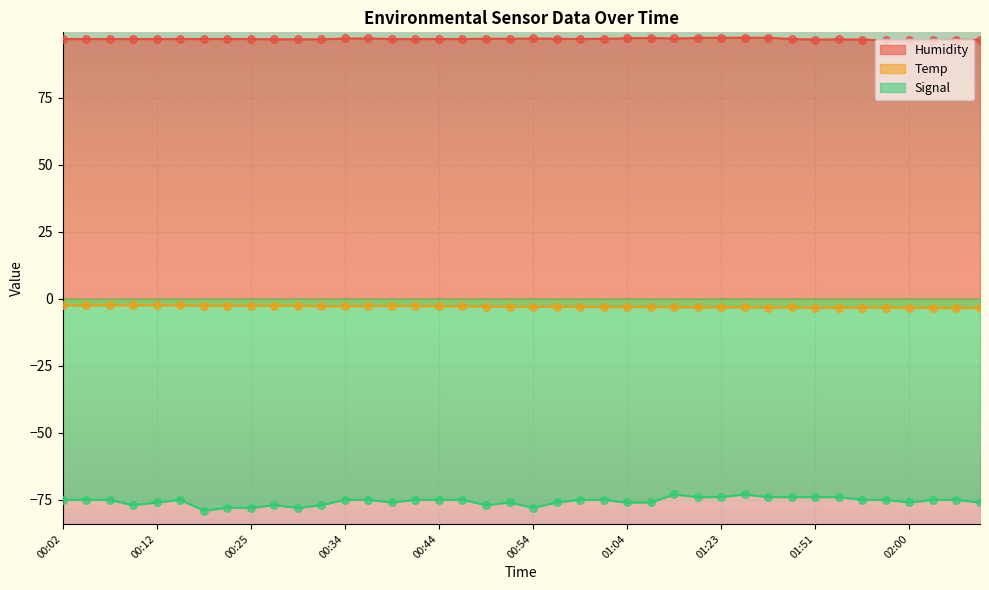

Is the value of Humidity at 01:35 greater than the value of Temp at 00:39?

Yes